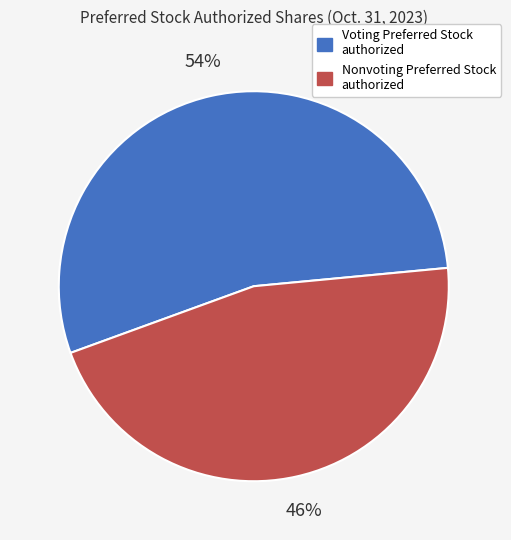

Rank the categories by value from highest to lowest.

Voting Preferred Stock authorized, Nonvoting Preferred Stock authorized